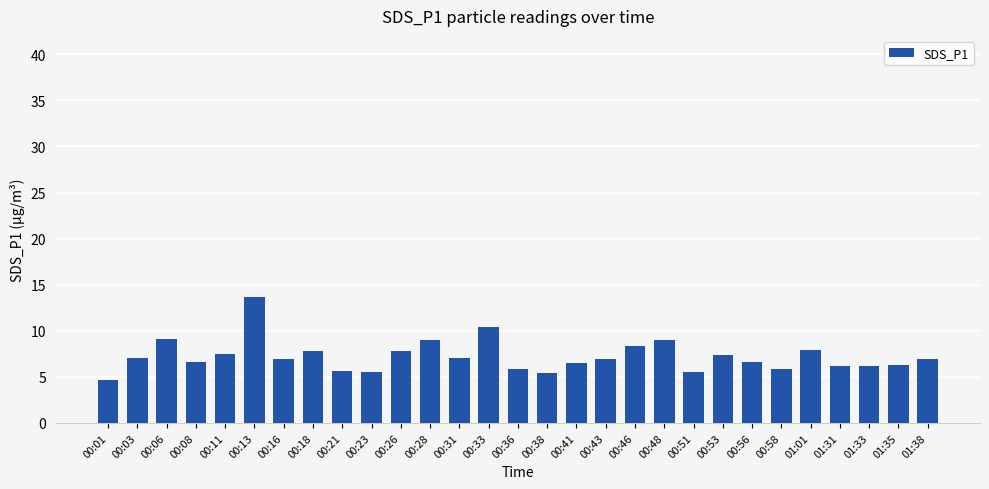

What is the label of the 21st bar from the right?

00:21